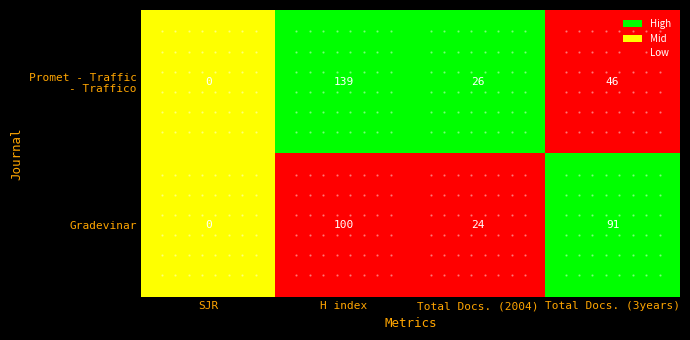

What is the highest value of the Gradevinar series?

100